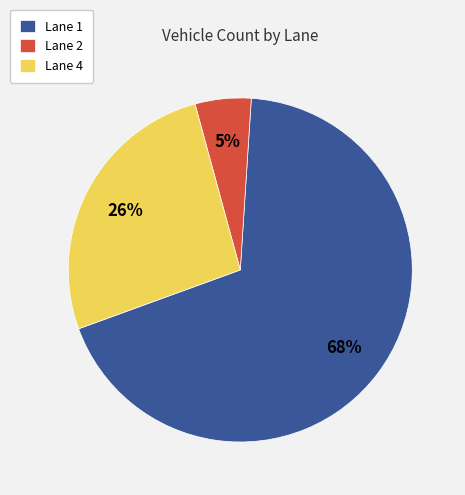

To the nearest percent, what percentage of the pie is Lane 2?

5%